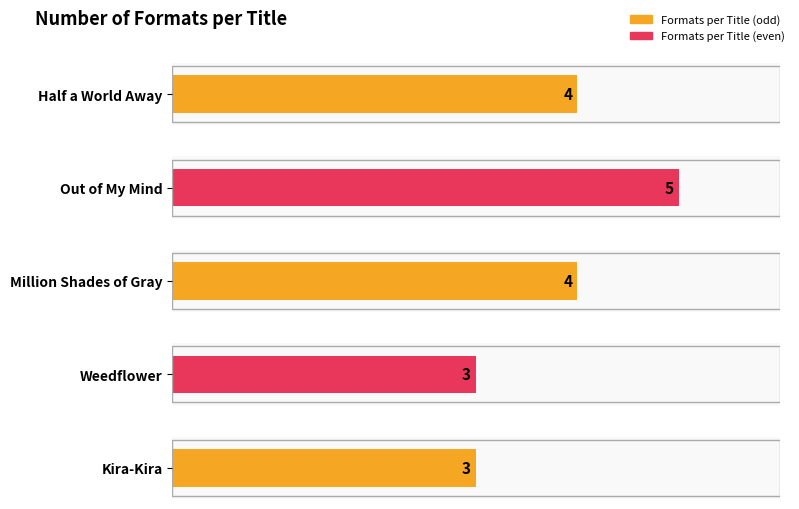

At which category does the chart reach its peak across all series?

Out of My Mind